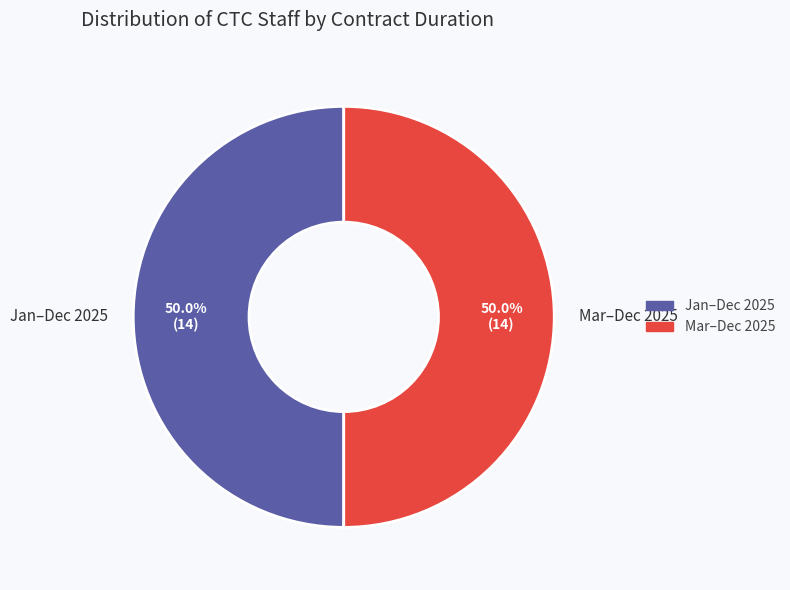

Approximately how many times larger is the value at Jan–Dec 2025 compared to Mar–Dec 2025?

1.0